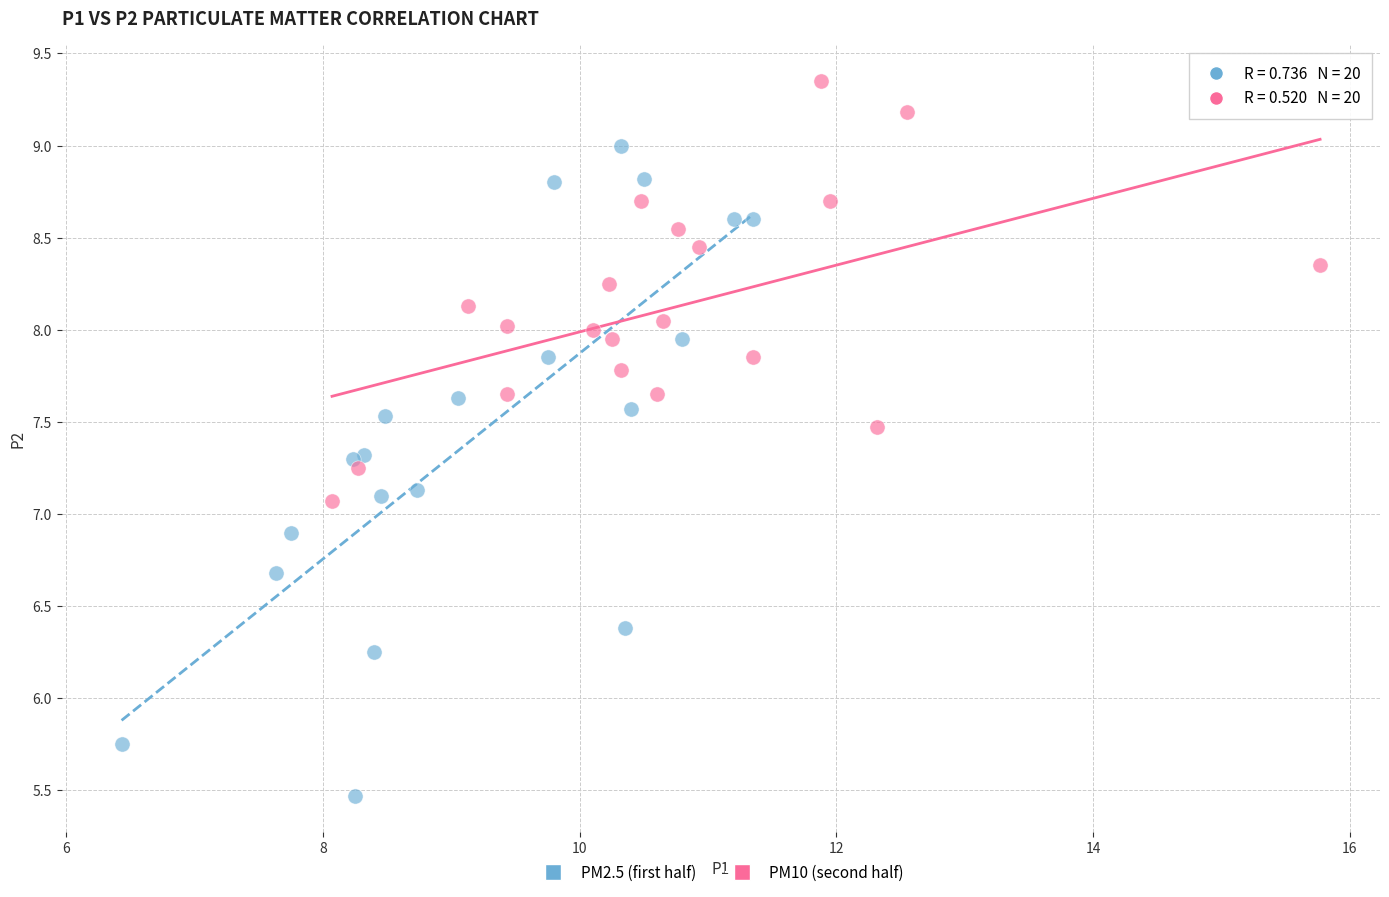

Which series contains the lowest Y value?

PM2.5 (first half)